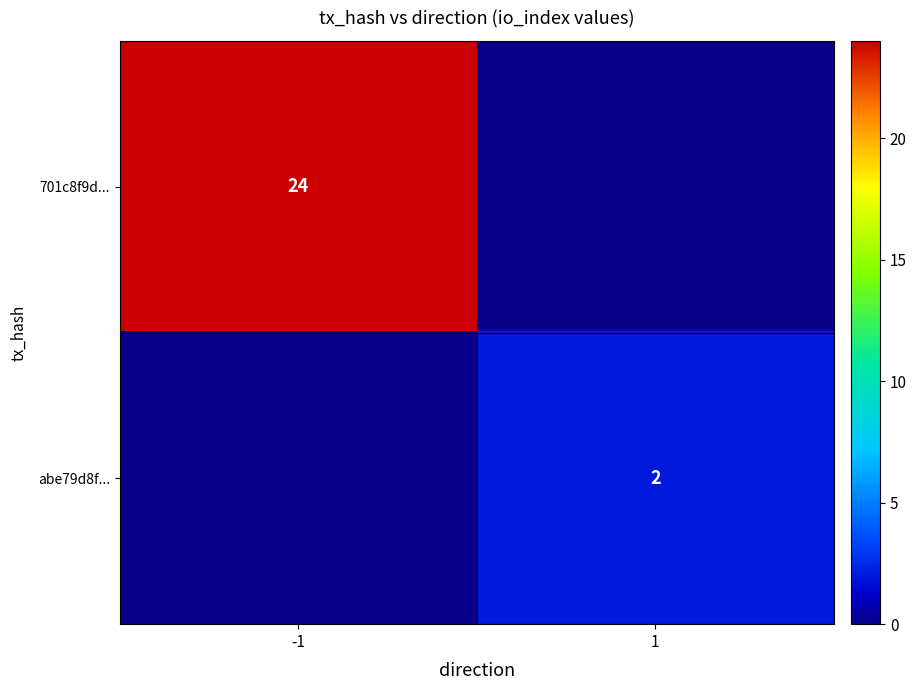

The value of 701c8f9d... at -1 is 36. True or false?

False